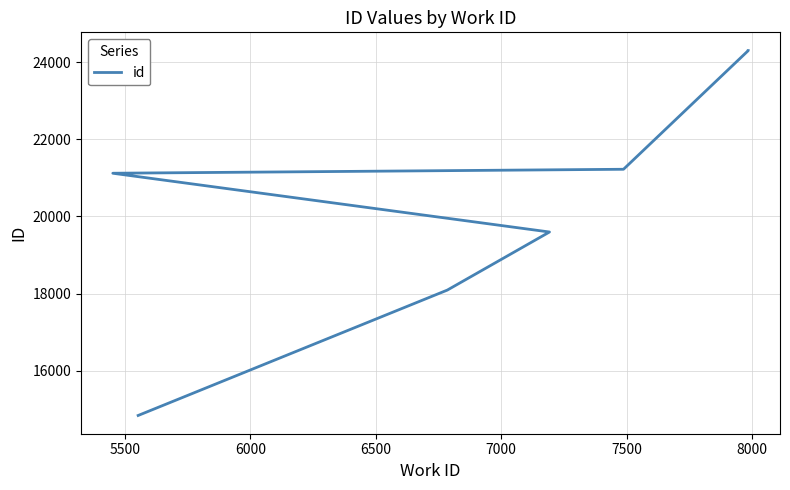

True or false: there are more than 2 points higher than both neighbors.

False